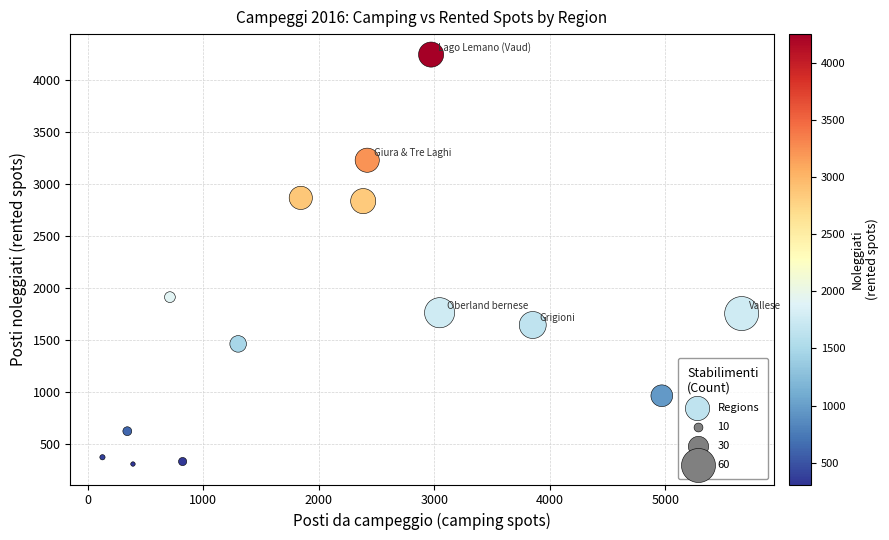

What is the range of Y values (max minus min)?

3940.0